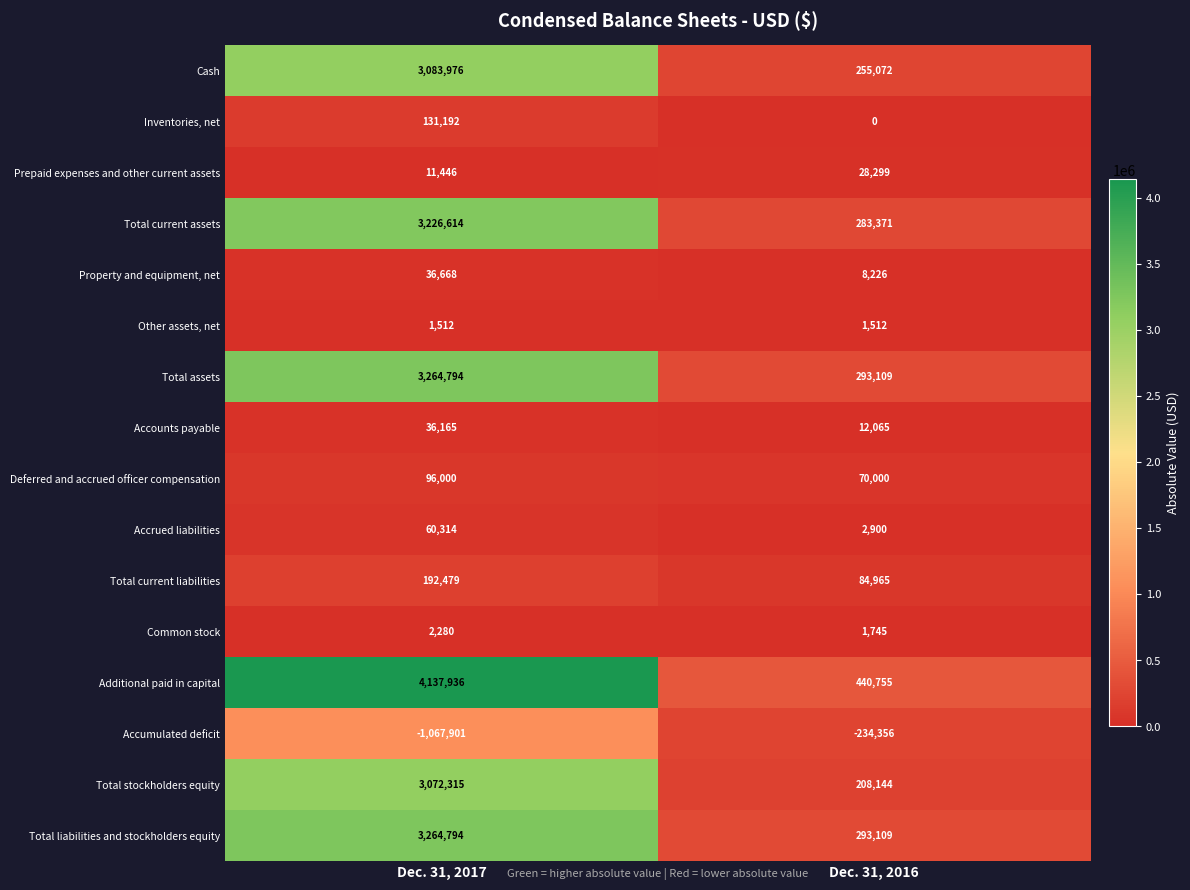

Between Dec. 31, 2017 and Dec. 31, 2016, which series saw the biggest shift?

Additional paid in capital